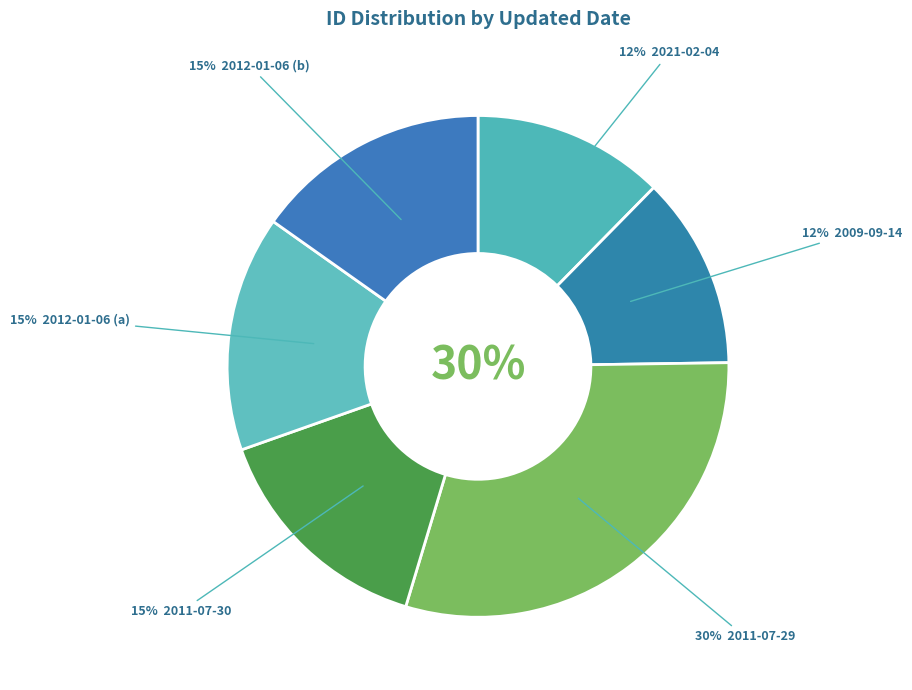

Is there a majority slice in this chart?

No